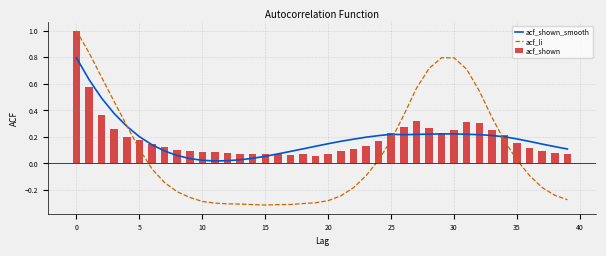

Where is acf_shown nearest to the value 0?

19